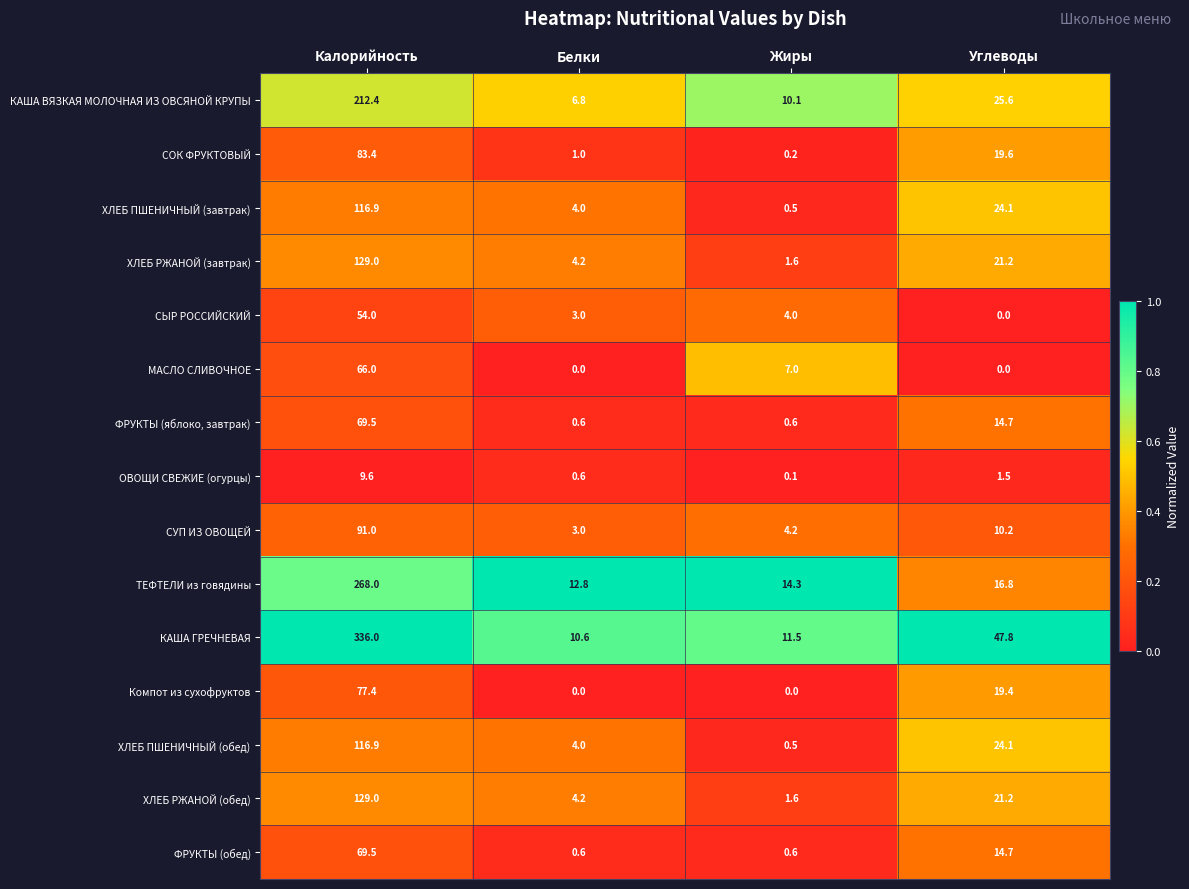

Which series has the widest spread of values?

КАША ГРЕЧНЕВАЯ